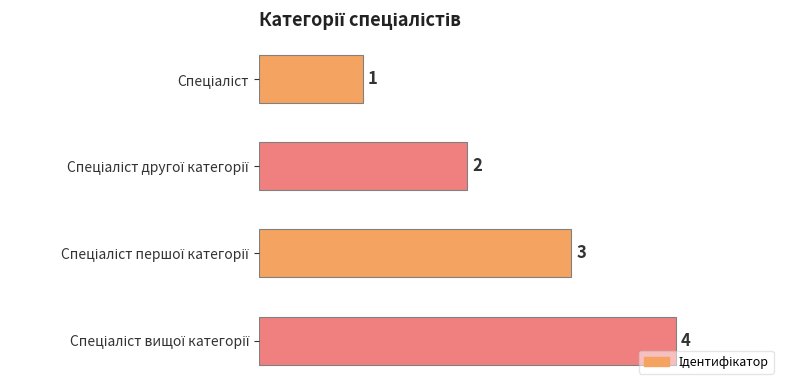

Count the values in the range 2 to 4.

3